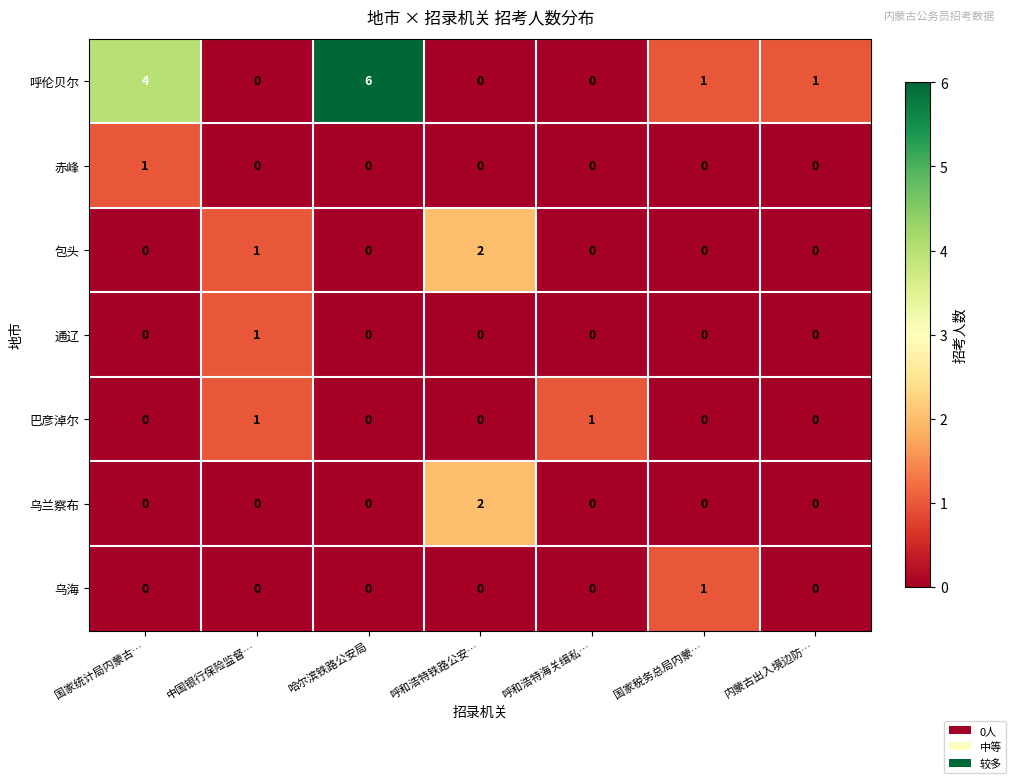

What is the total value across all series at 呼和浩特海关缉私…?

1